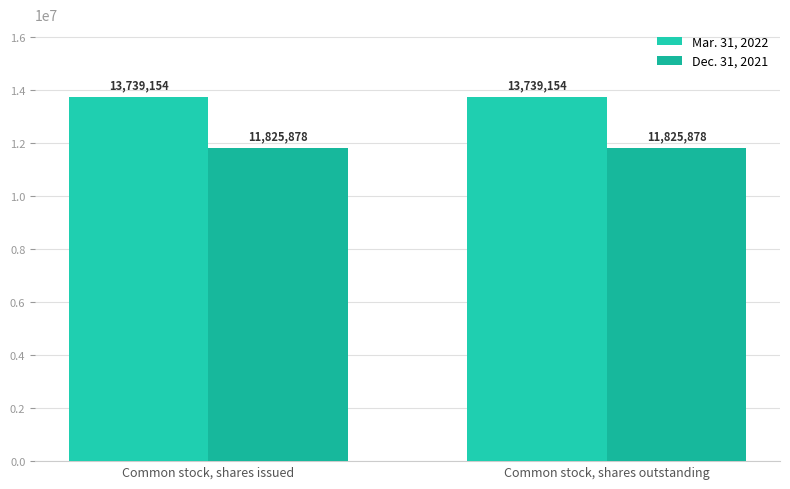

What is the spread (max minus min) of values at Common stock, shares outstanding?

1913276